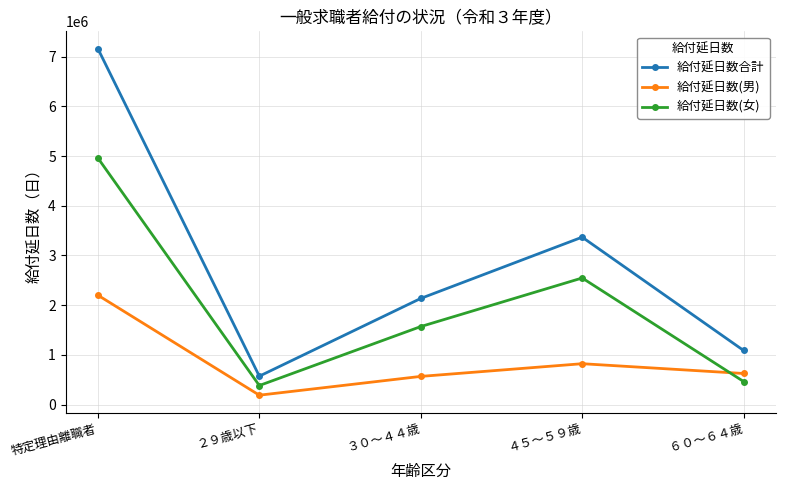

What is the difference between the 給付延日数(男) values at ４５～５９歳 and 特定理由離職者?

1378508